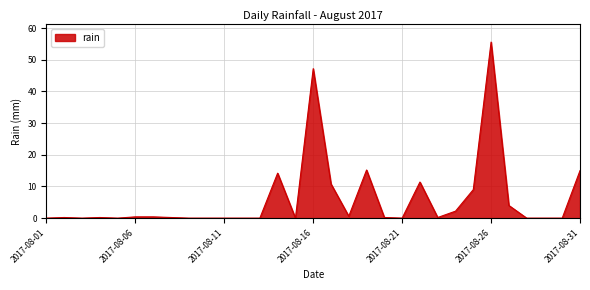

What is the difference between the maximum and minimum values?

55.6